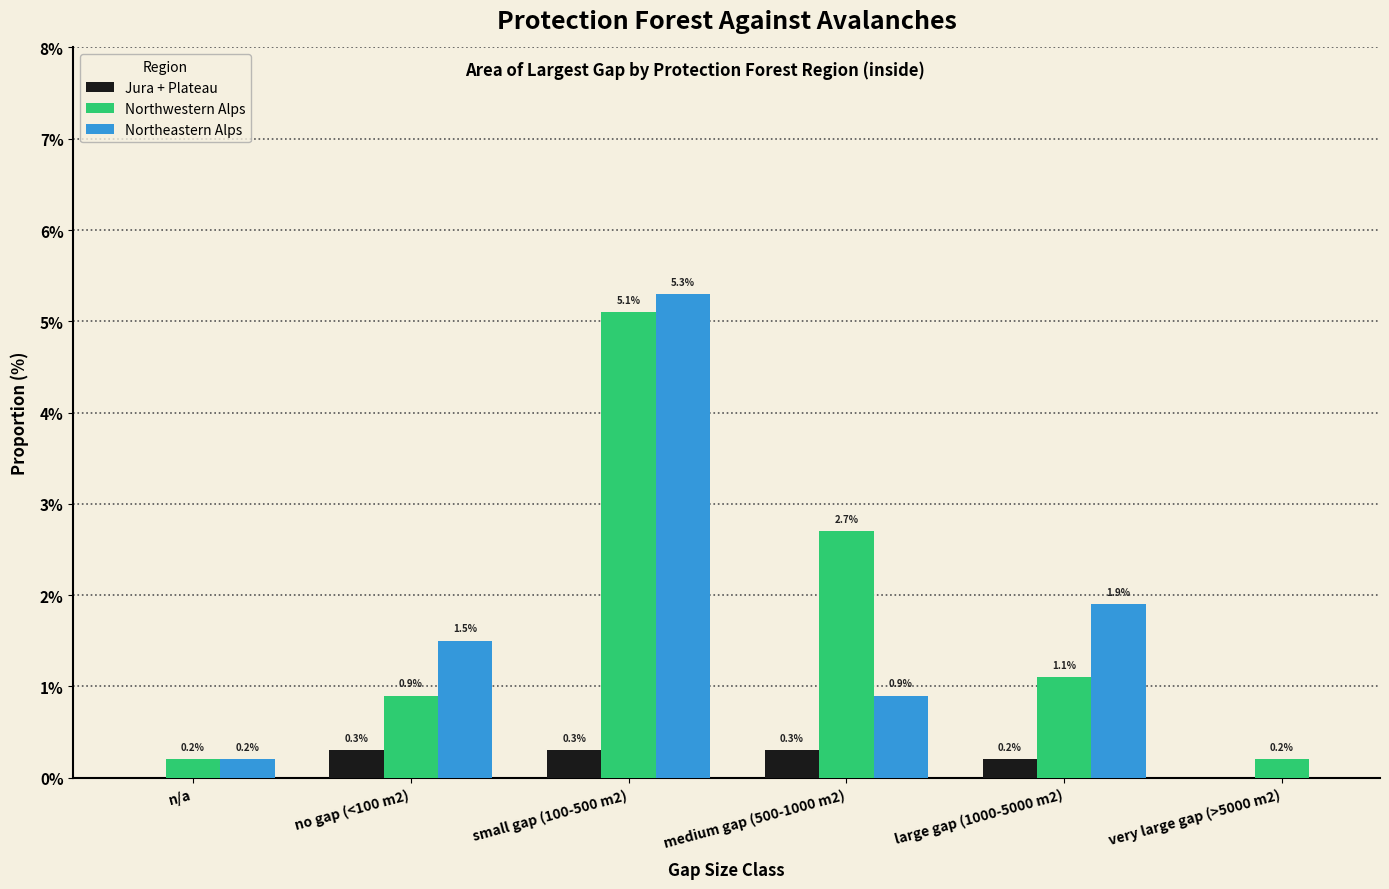

Reading right to left, extract all data points from this chart.

Jura + Plateau: very large gap (>5000 m2)=0.0	large gap (1000-5000 m2)=0.2	medium gap (500-1000 m2)=0.3	small gap (100-500 m2)=0.3	no gap (<100 m2)=0.3	n/a=0.0
Northwestern Alps: very large gap (>5000 m2)=0.2	large gap (1000-5000 m2)=1.1	medium gap (500-1000 m2)=2.7	small gap (100-500 m2)=5.1	no gap (<100 m2)=0.9	n/a=0.2
Northeastern Alps: very large gap (>5000 m2)=0.0	large gap (1000-5000 m2)=1.9	medium gap (500-1000 m2)=0.9	small gap (100-500 m2)=5.3	no gap (<100 m2)=1.5	n/a=0.2